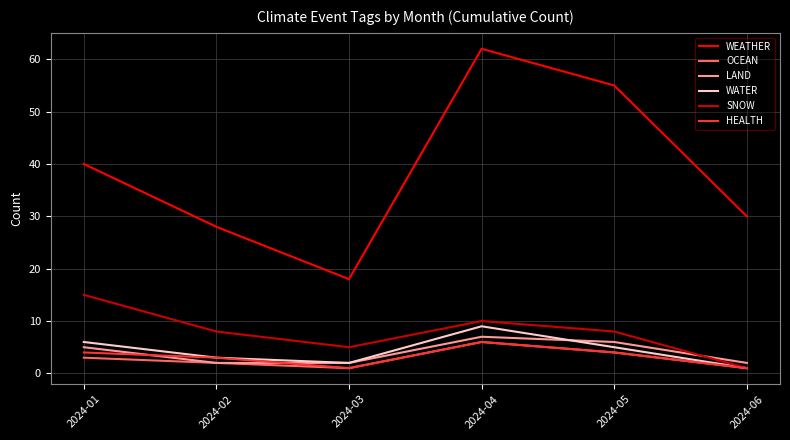

How many times do LAND and HEALTH cross each other?

2